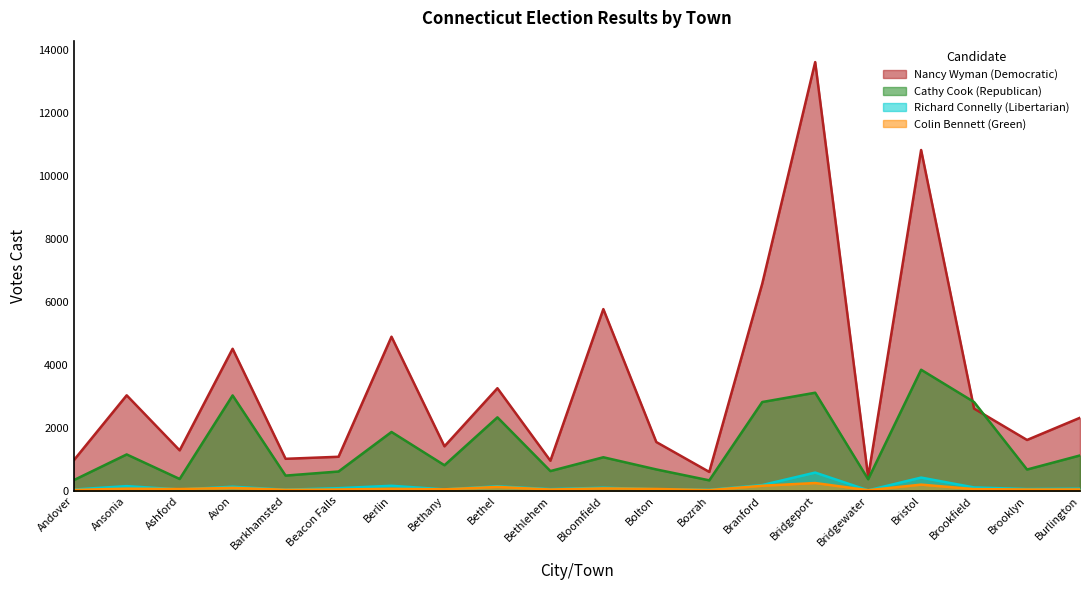

How many interior local peaks does the Nancy Wyman (Democratic) series have?

7